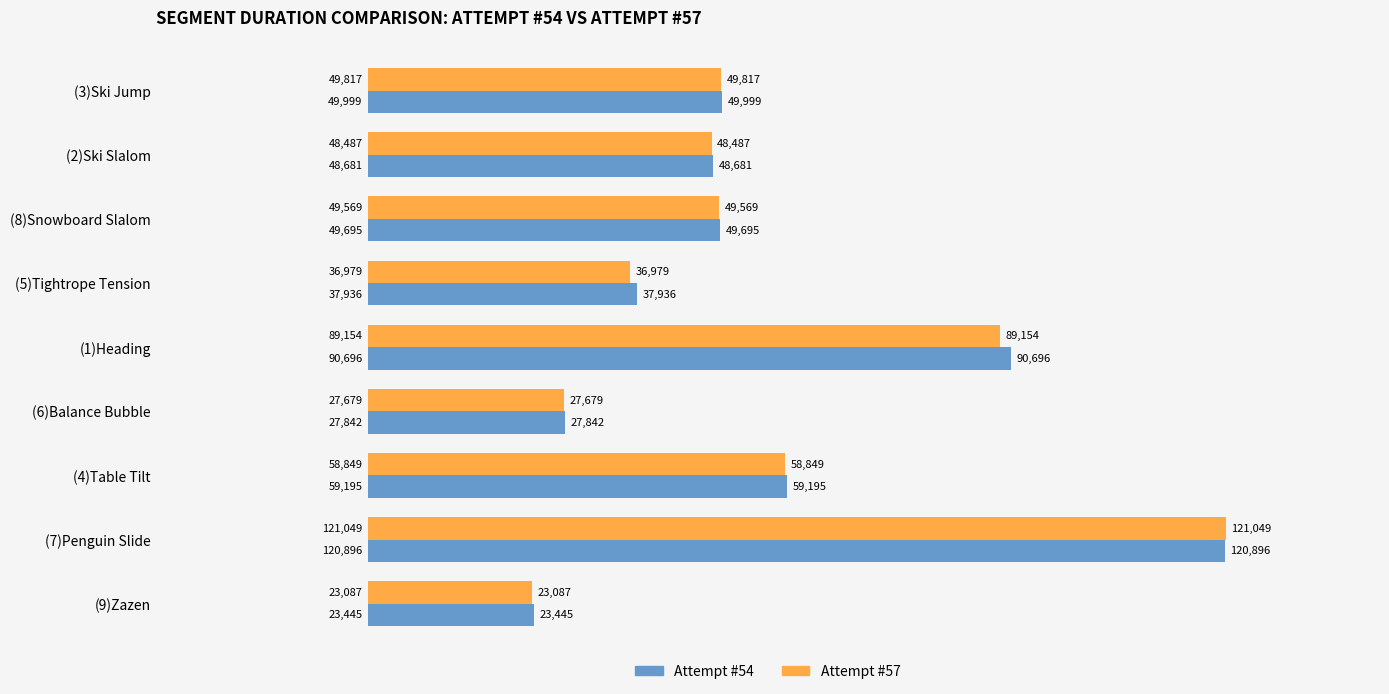

What is the maximum value for Attempt #54?

120896